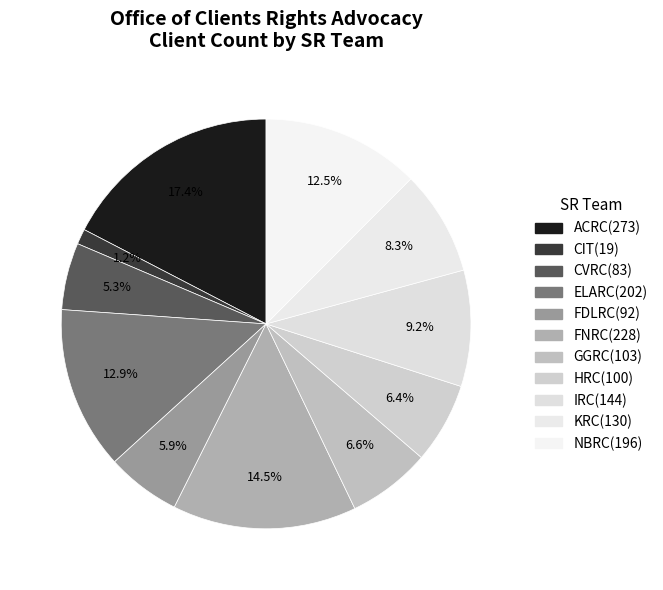

Count the number of slices in the pie.

11